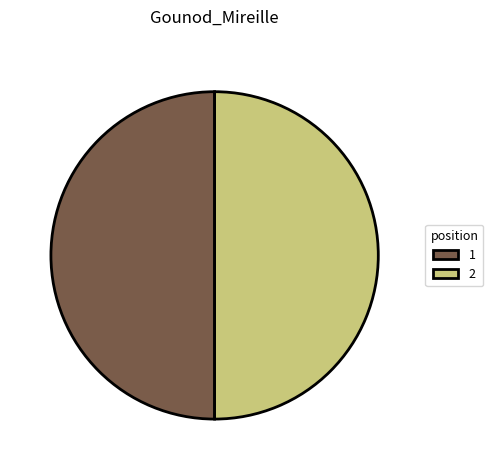

True or false: 2 accounts for 50% of the total.

True